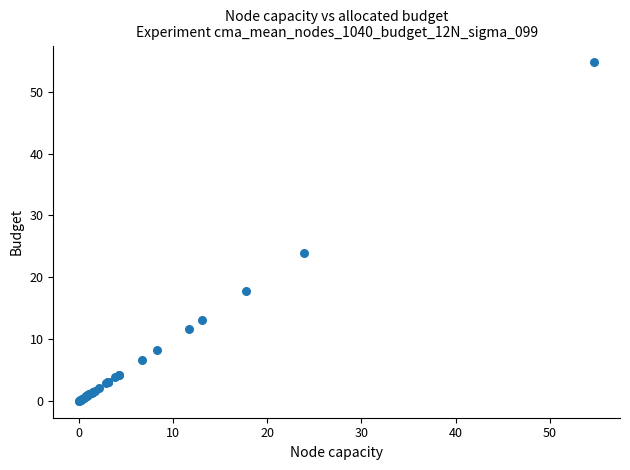

What Y value in the scatter plot is closest to 27?

23.9